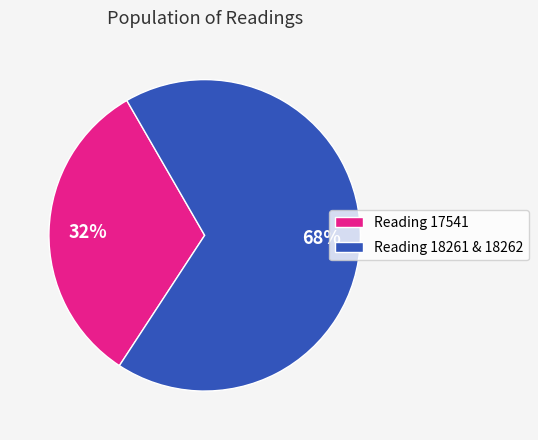

Is there any slice that represents more than half of the pie?

Yes